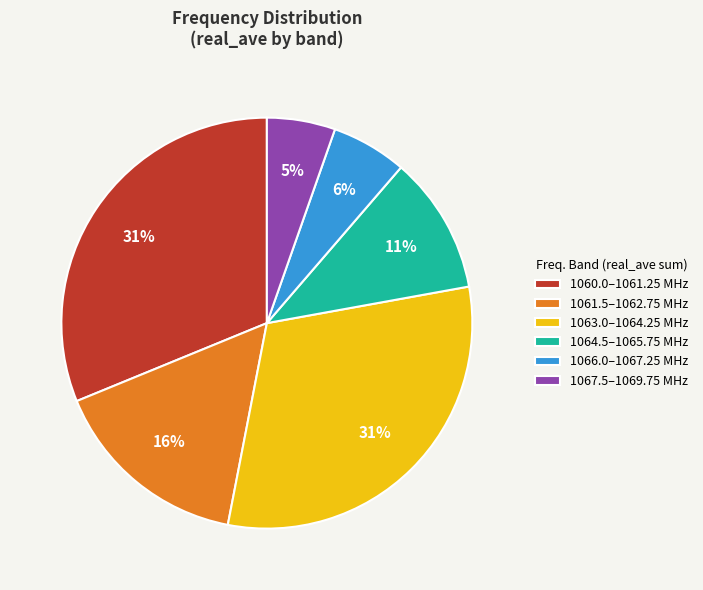

To the nearest percent, what is the average slice percentage?

17%